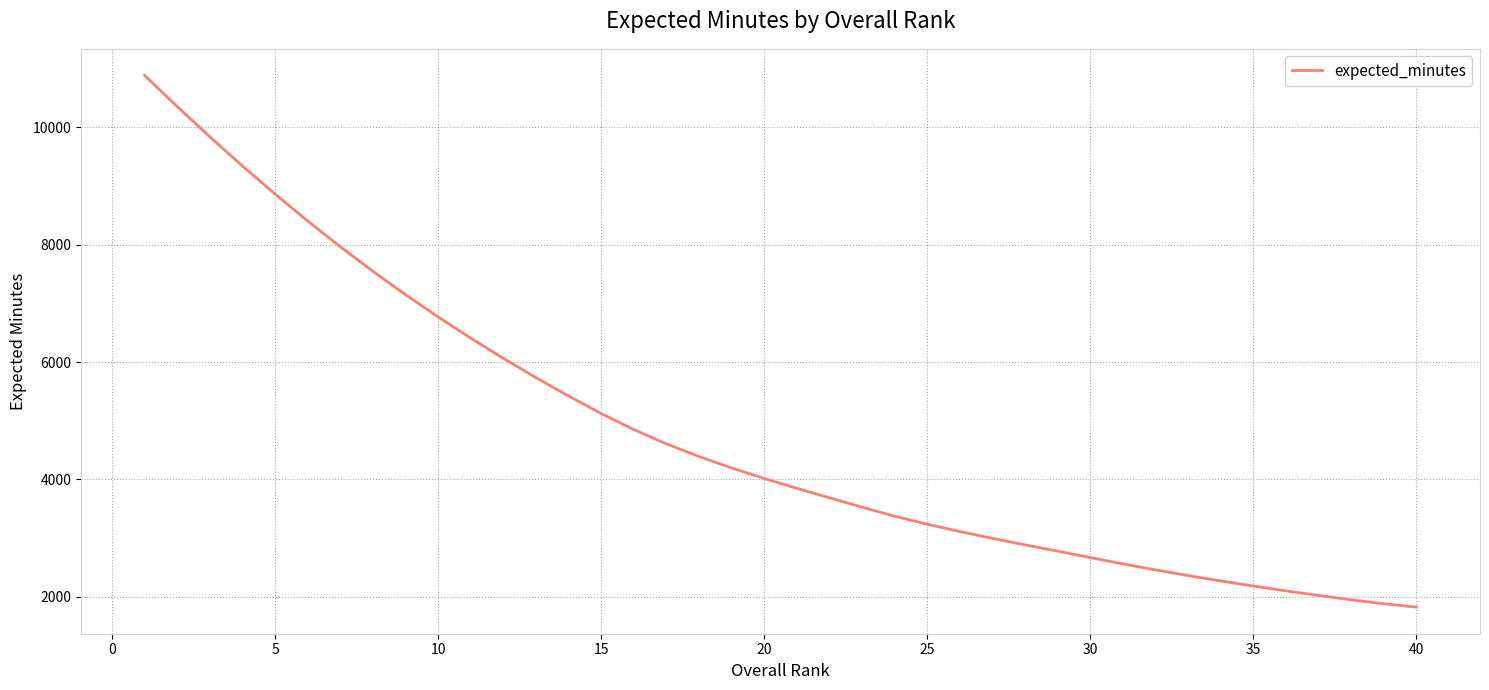

What is the smallest value displayed?

1823.6